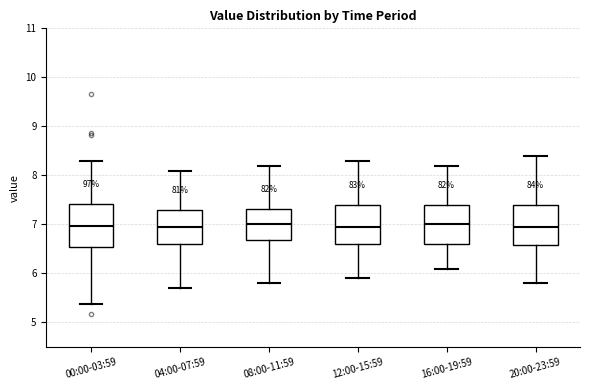

Reading left to right, read every box against the y-axis: the position of its median line, the range the box covers, and the ends of its whiskers. The values are not printed on the chart, so give them approximately, as read against the axis.

00:00-03:59: median 7.0, box 6.5 to 7.4, whiskers 5.4 to 8.3
04:00-07:59: median 7.0, box 6.6 to 7.3, whiskers 5.7 to 8.1
08:00-11:59: median 7.0, box 6.7 to 7.3, whiskers 5.8 to 8.2
12:00-15:59: median 7.0, box 6.6 to 7.4, whiskers 5.9 to 8.3
16:00-19:59: median 7.0, box 6.6 to 7.4, whiskers 6.1 to 8.2
20:00-23:59: median 7.0, box 6.6 to 7.4, whiskers 5.8 to 8.4